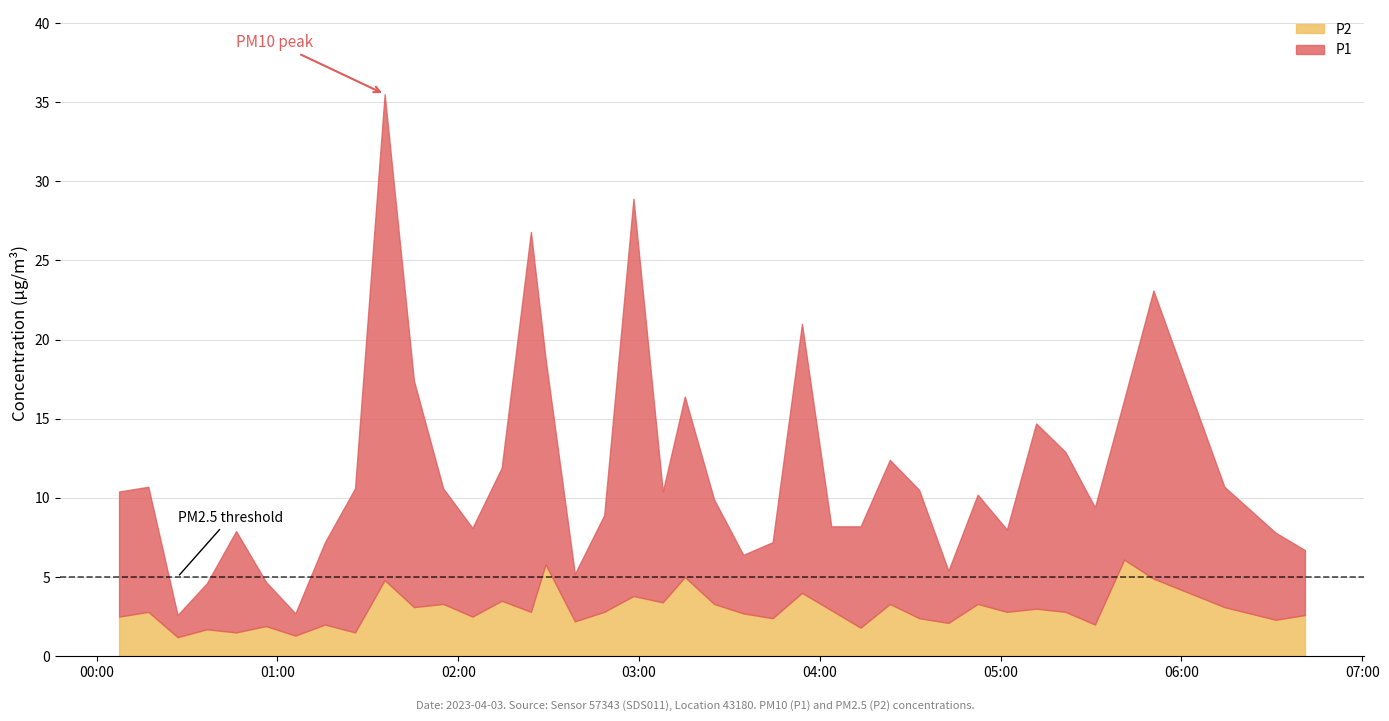

Reading left to right, extract all data points from this chart.

P1: 2023-04-03T00:07:26=7.9	2023-04-03T00:17:08=7.9	2023-04-03T00:26:51=1.4	2023-04-03T00:36:33=2.9	2023-04-03T00:46:16=6.4	2023-04-03T00:56:09=2.8	2023-04-03T01:05:56=1.4	2023-04-03T01:15:45=5.2	2023-04-03T01:25:44=9.1	2023-04-03T01:35:34=30.7	2023-04-03T01:45:17=14.3	2023-04-03T01:54:59=7.3	2023-04-03T02:04:42=5.6	2023-04-03T02:14:24=8.4	2023-04-03T02:24:06=24.0	2023-04-03T02:28:58=13.0	2023-04-03T02:38:41=3.0	2023-04-03T02:48:25=6.1	2023-04-03T02:58:08=25.1	2023-04-03T03:07:52=7.0	2023-04-03T03:15:10=11.4	2023-04-03T03:24:53=6.6	2023-04-03T03:34:35=3.7	2023-04-03T03:44:19=4.8	2023-04-03T03:54:03=17.0	2023-04-03T04:03:47=5.3	2023-04-03T04:13:30=6.4	2023-04-03T04:23:13=9.1	2023-04-03T04:32:56=8.1	2023-04-03T04:42:39=3.3	2023-04-03T04:52:21=6.9	2023-04-03T05:02:03=5.2	2023-04-03T05:11:46=11.7	2023-04-03T05:21:28=10.1	2023-04-03T05:31:16=7.4	2023-04-03T05:40:58=10.1	2023-04-03T05:50:41=18.2	2023-04-03T06:14:14=7.6	2023-04-03T06:31:14=5.5	2023-04-03T06:40:58=4.1
P2: 2023-04-03T00:07:26=2.5	2023-04-03T00:17:08=2.8	2023-04-03T00:26:51=1.2	2023-04-03T00:36:33=1.7	2023-04-03T00:46:16=1.5	2023-04-03T00:56:09=1.9	2023-04-03T01:05:56=1.3	2023-04-03T01:15:45=2.0	2023-04-03T01:25:44=1.5	2023-04-03T01:35:34=4.8	2023-04-03T01:45:17=3.1	2023-04-03T01:54:59=3.3	2023-04-03T02:04:42=2.5	2023-04-03T02:14:24=3.5	2023-04-03T02:24:06=2.8	2023-04-03T02:28:58=5.8	2023-04-03T02:38:41=2.2	2023-04-03T02:48:25=2.8	2023-04-03T02:58:08=3.8	2023-04-03T03:07:52=3.4	2023-04-03T03:15:10=5.0	2023-04-03T03:24:53=3.3	2023-04-03T03:34:35=2.7	2023-04-03T03:44:19=2.4	2023-04-03T03:54:03=4.0	2023-04-03T04:03:47=2.9	2023-04-03T04:13:30=1.8	2023-04-03T04:23:13=3.3	2023-04-03T04:32:56=2.4	2023-04-03T04:42:39=2.1	2023-04-03T04:52:21=3.3	2023-04-03T05:02:03=2.8	2023-04-03T05:11:46=3.0	2023-04-03T05:21:28=2.8	2023-04-03T05:31:16=2.0	2023-04-03T05:40:58=6.1	2023-04-03T05:50:41=4.9	2023-04-03T06:14:14=3.1	2023-04-03T06:31:14=2.3	2023-04-03T06:40:58=2.6